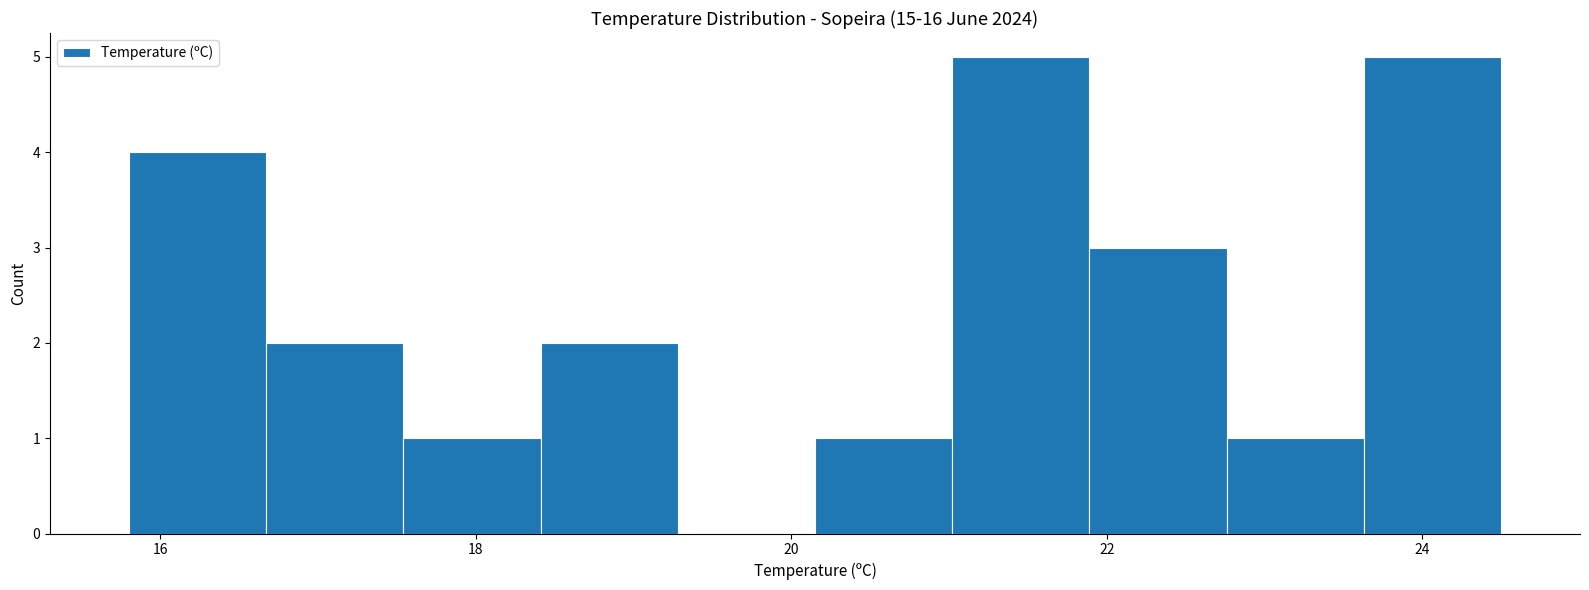

Reading left to right, transcribe this chart: for each bar, give the range it covers on the x-axis and its height. Neither the bar edges nor the heights are printed on the chart, so give them approximately, as read against the axes.

15.8 to 16.6: 4
16.6 to 17.6: 2
17.6 to 18.4: 1
18.4 to 19.2: 2
19.2 to 20.2: 0
20.2 to 21.0: 1
21.0 to 21.8: 5
21.8 to 22.8: 3
22.8 to 23.6: 1
23.6 to 24.6: 5